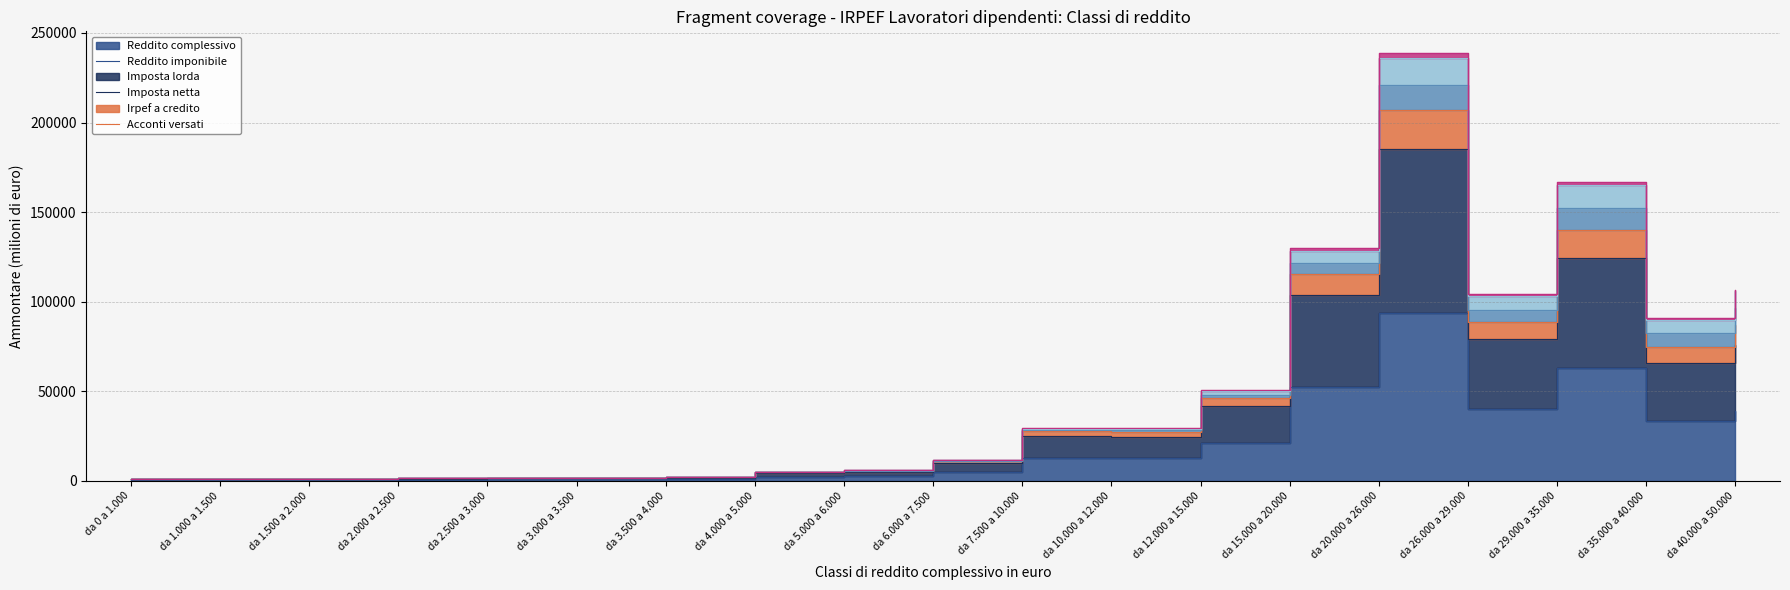

Reading right to left, what are all the values shown in this chart?

Reddito complessivo: da 40.000 a 50.000=38773.6	da 35.000 a 40.000=33580.2	da 29.000 a 35.000=63043.5	da 26.000 a 29.000=40078.0	da 20.000 a 26.000=93502.2	da 15.000 a 20.000=52283.8	da 12.000 a 15.000=20999.2	da 10.000 a 12.000=12428.2	da 7.500 a 10.000=12622.7	da 6.000 a 7.500=4982.2	da 5.000 a 6.000=2546.0	da 4.000 a 5.000=2123.3	da 3.500 a 4.000=880.3	da 3.000 a 3.500=756.0	da 2.500 a 3.000=697.3	da 2.000 a 2.500=597.5	da 1.500 a 2.000=505.1	da 1.000 a 1.500=393.3	da 0 a 1.000=394.6
Reddito imponibile: da 40.000 a 50.000=75925.5	da 35.000 a 40.000=65934.0	da 29.000 a 35.000=124173.6	da 26.000 a 29.000=79126.7	da 20.000 a 26.000=184989.4	da 15.000 a 20.000=103536.0	da 12.000 a 15.000=41553.6	da 10.000 a 12.000=24608.0	da 7.500 a 10.000=25024.8	da 6.000 a 7.500=9875.7	da 5.000 a 6.000=5044.0	da 4.000 a 5.000=4206.6	da 3.500 a 4.000=1743.5	da 3.000 a 3.500=1497.1	da 2.500 a 3.000=1381.7	da 2.000 a 2.500=1184.3	da 1.500 a 2.000=1001.6	da 1.000 a 1.500=779.9	da 0 a 1.000=783.8
Imposta lorda: da 40.000 a 50.000=105988.0	da 35.000 a 40.000=89963.6	da 29.000 a 35.000=165273.3	da 26.000 a 29.000=102954.8	da 20.000 a 26.000=236157.7	da 15.000 a 20.000=128191.5	da 12.000 a 15.000=49821.6	da 10.000 a 12.000=28983.1	da 7.500 a 10.000=28969.9	da 6.000 a 7.500=11308.6	da 5.000 a 6.000=5773.2	da 4.000 a 5.000=4821.1	da 3.500 a 4.000=2003.3	da 3.000 a 3.500=1723.0	da 2.500 a 3.000=1590.9	da 2.000 a 2.500=1364.8	da 1.500 a 2.000=1155.4	da 1.000 a 1.500=779.9	da 0 a 1.000=906.8